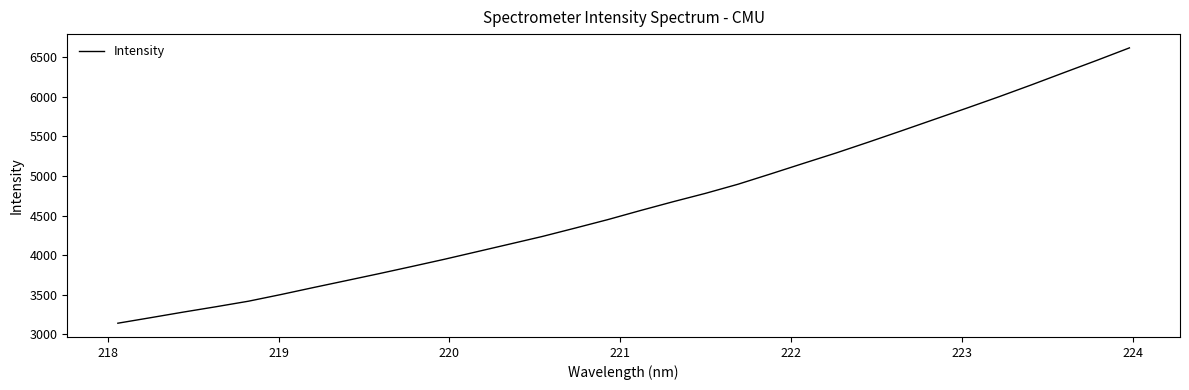

How many lines are shown in the chart?

1